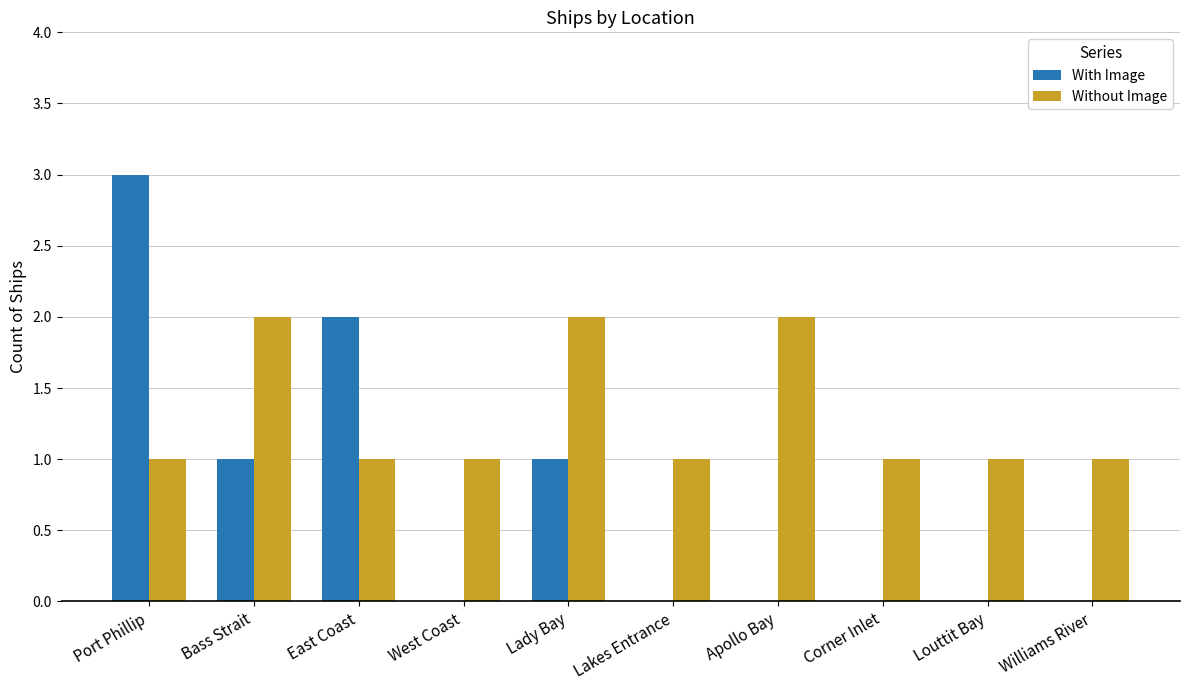

True or false: With Image has a value of 5 at Port Phillip.

False